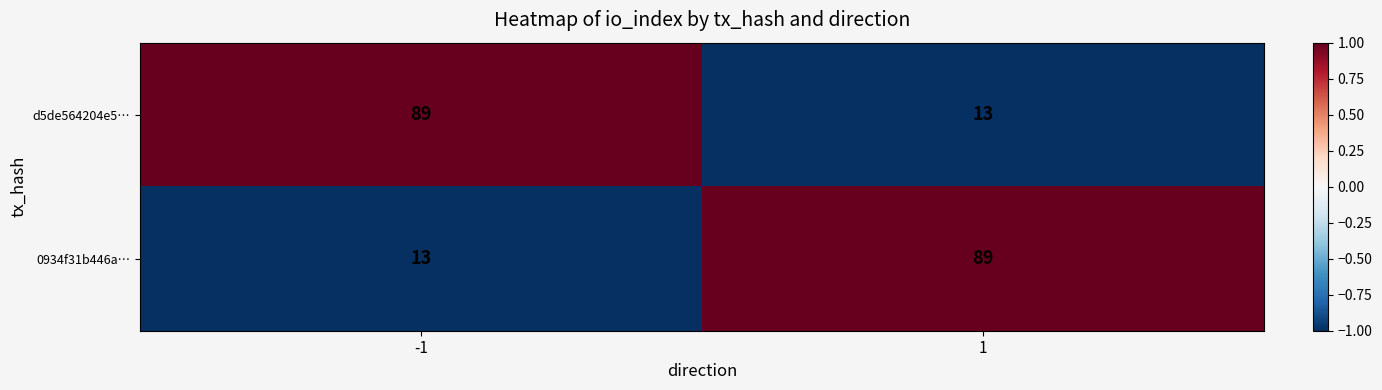

What is the spread (max minus min) of values at -1?

76